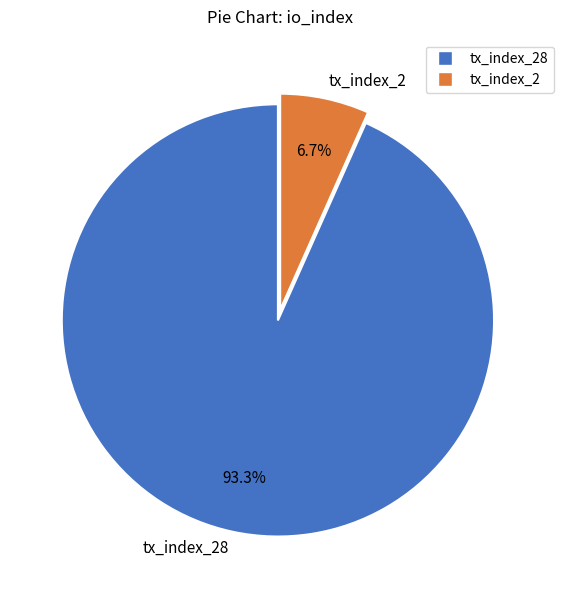

To the nearest percent, what portion does tx_index_2 represent?

7%